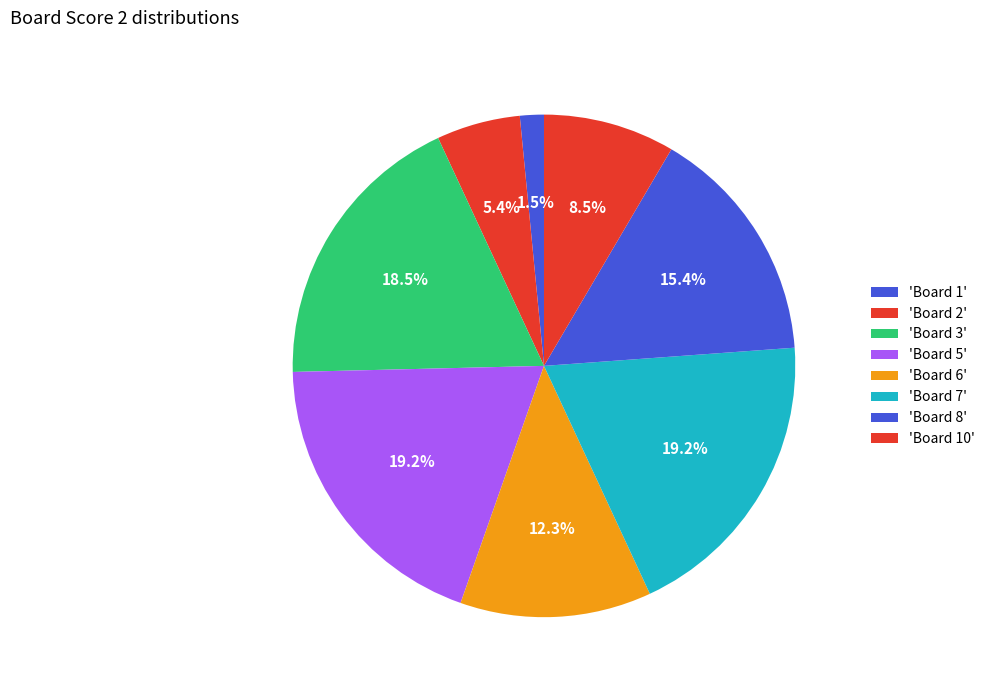

Count the number of slices in the pie.

8